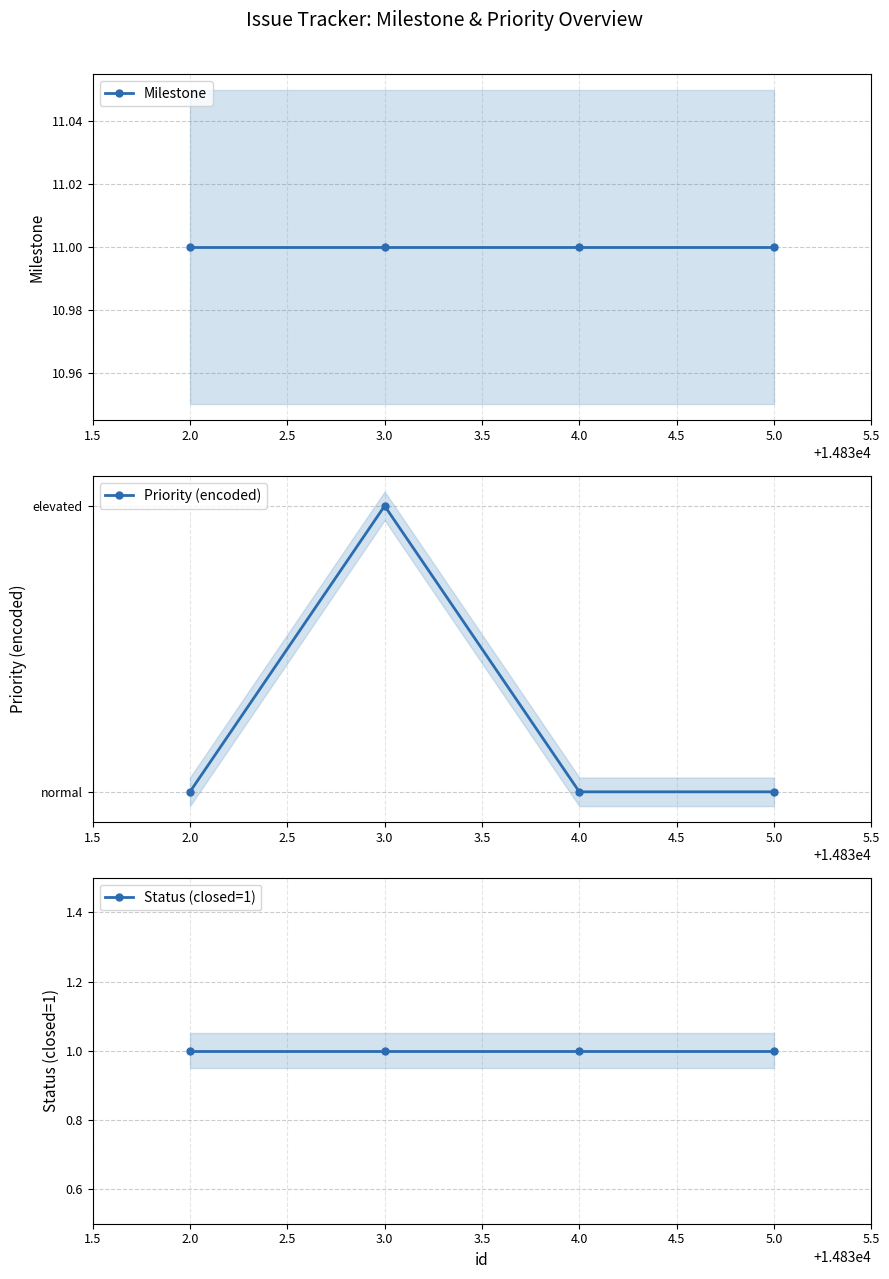

True or false: Milestone and Status (closed=1) intersect in this chart.

False